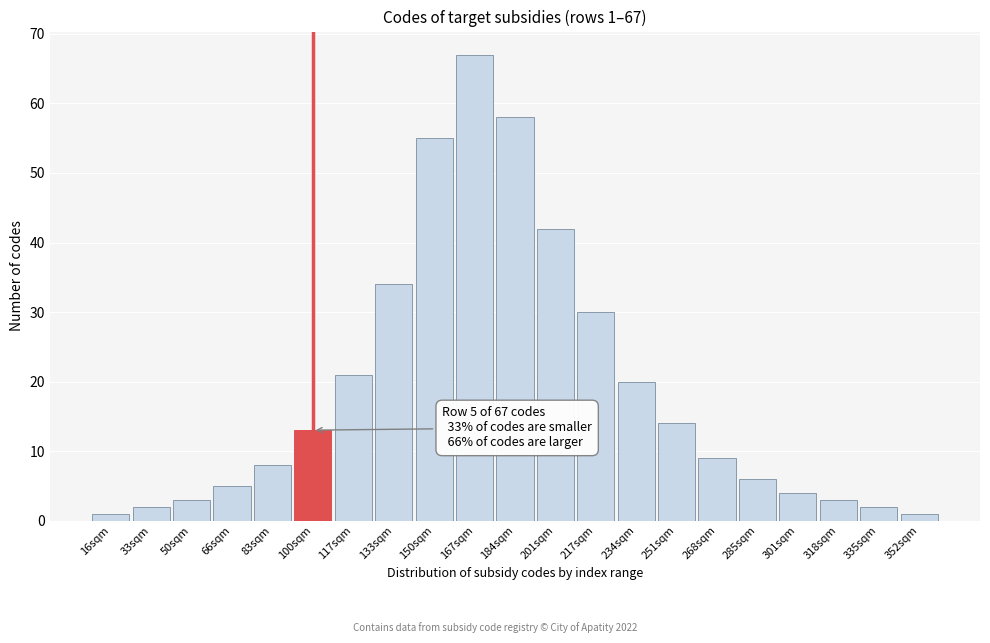

Reading right to left, transcribe all the data shown in this chart.

1	2	3	4	6	9	14	20	30	42	58	67	55	34	21	13	8	5	3	2	1